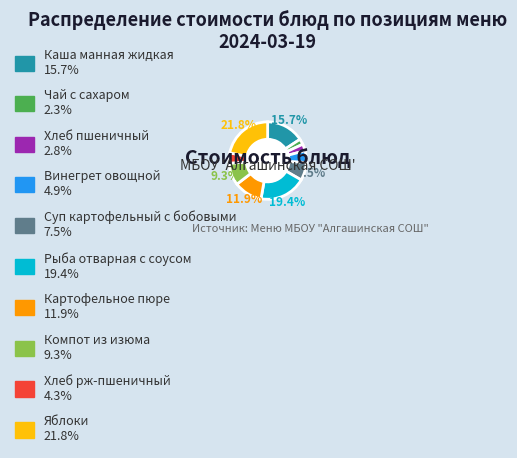

Which category has the biggest portion of the pie?

Яблоки